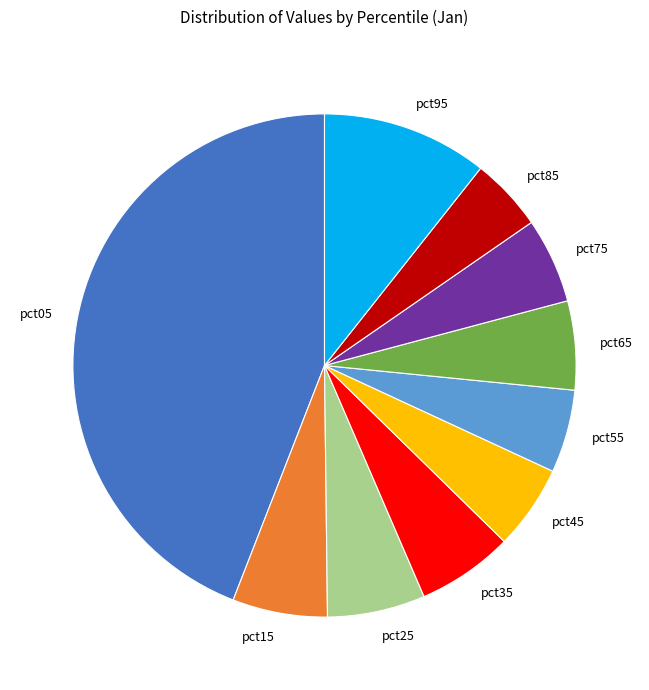

Approximately how many times larger is the value at pct15 compared to pct05?

0.1